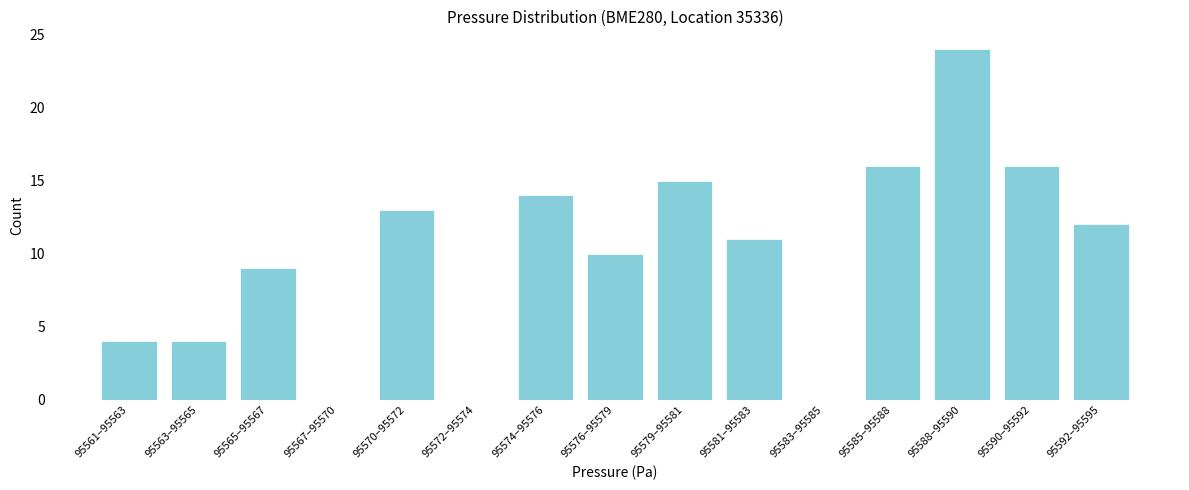

True or false: the data shows 10 at 95576–95579.

True